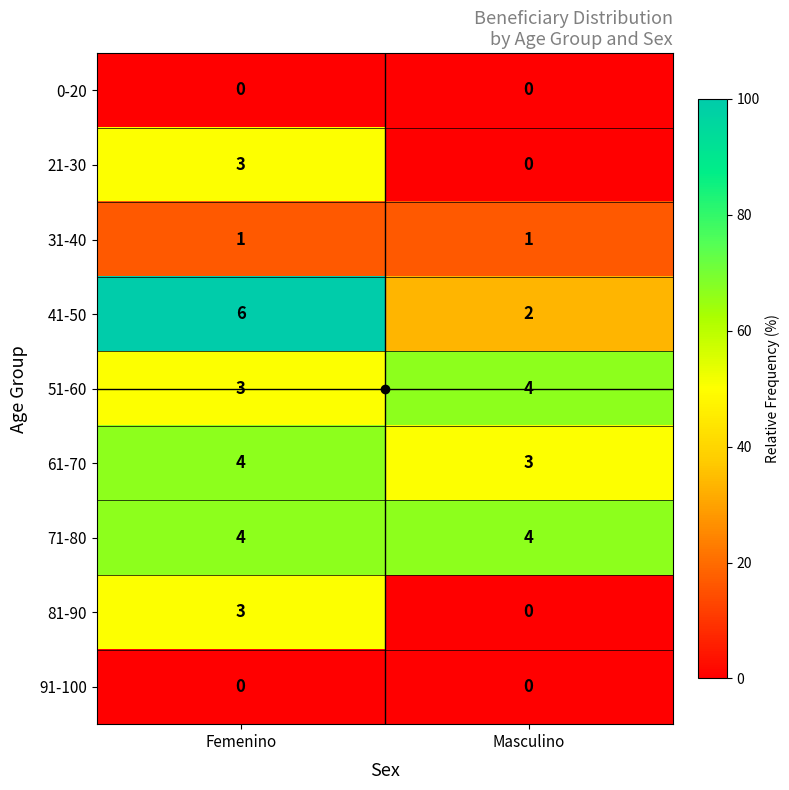

At which category does the chart reach its peak across all series?

Femenino